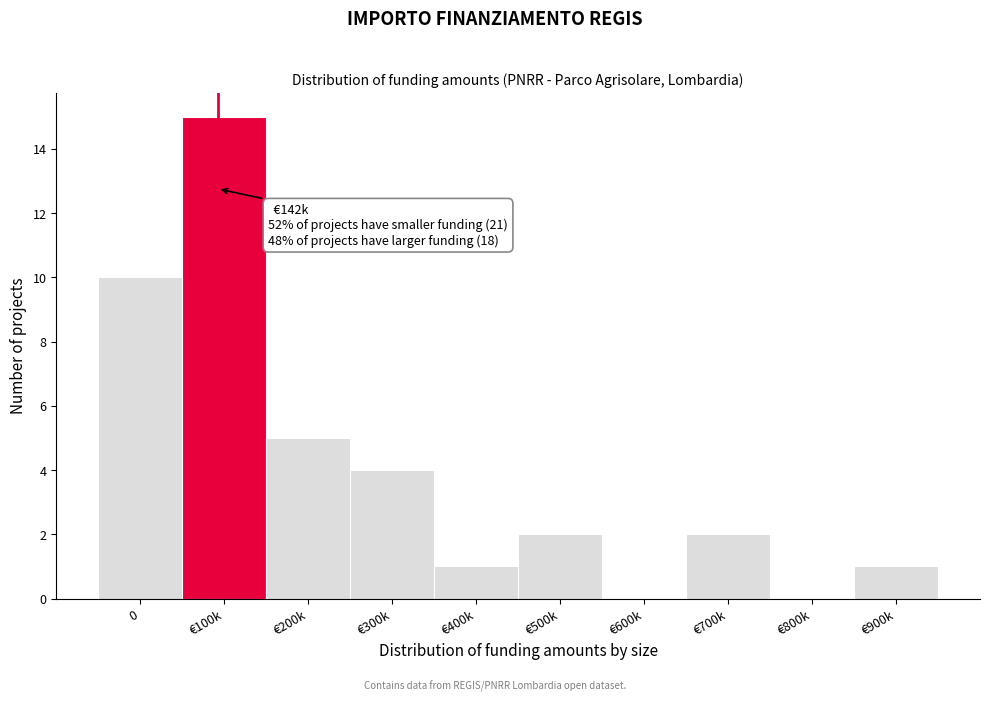

Reading left to right, what are all the values shown in this chart?

0=10	€100k=15	€200k=5	€300k=4	€400k=1	€500k=2	€600k=0	€700k=2	€800k=0	€900k=1